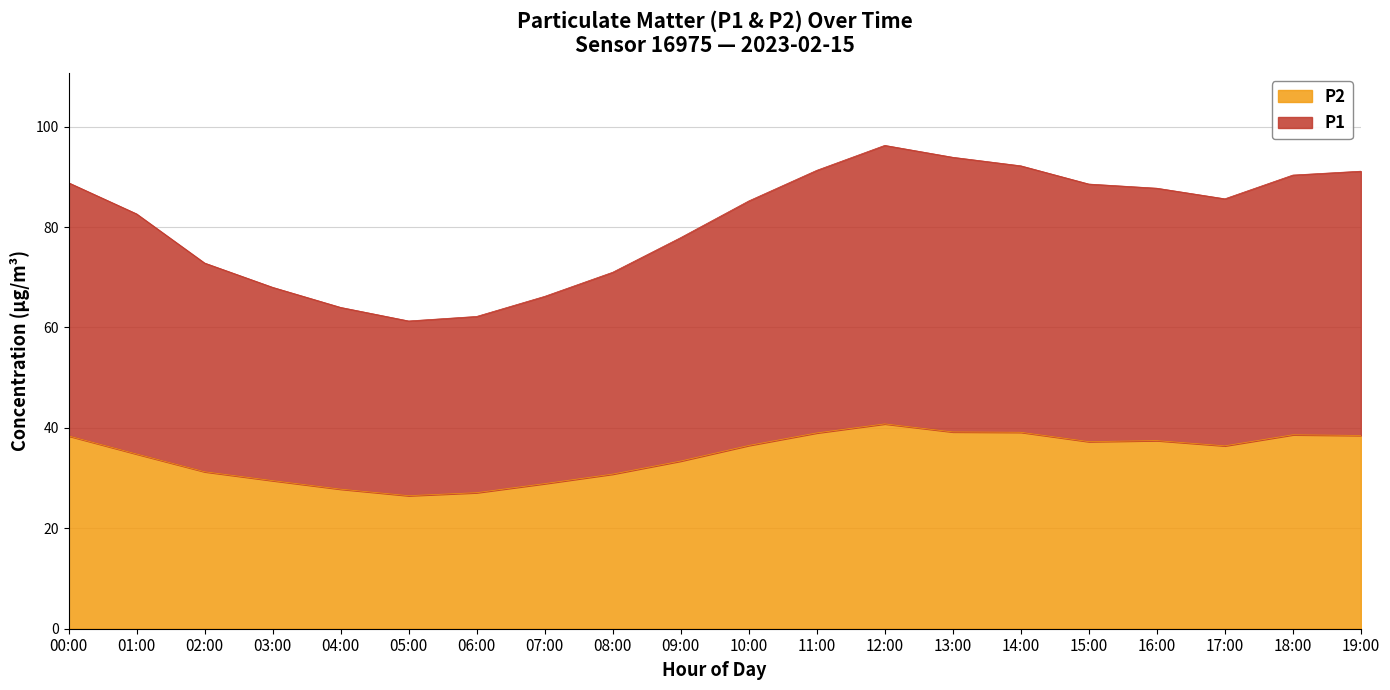

What is the total value across all series at 01:00?

82.6